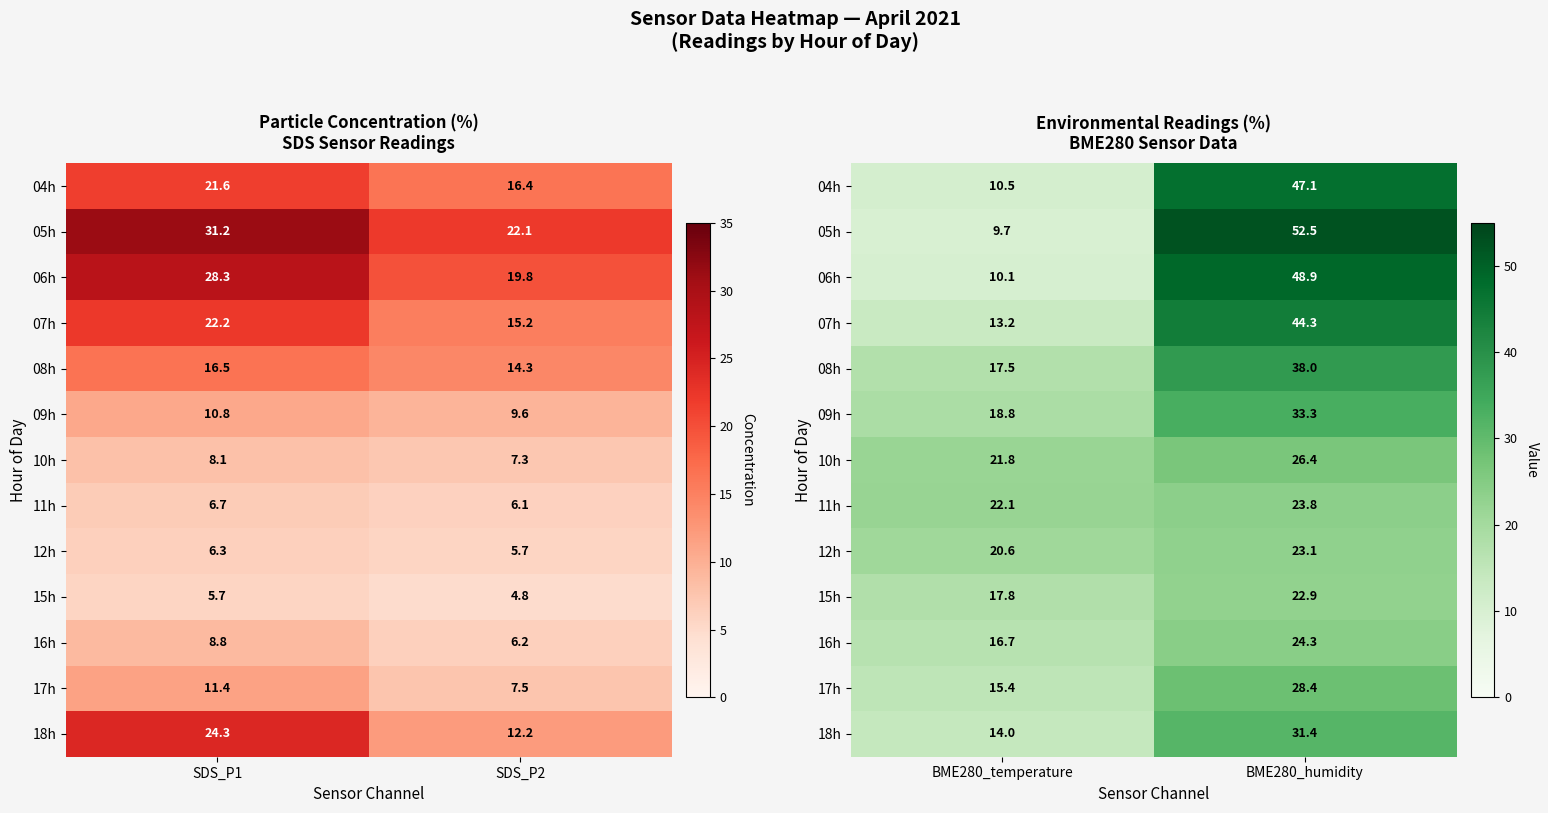

What is the difference between the maximum and minimum values in the 15h series?

5.1